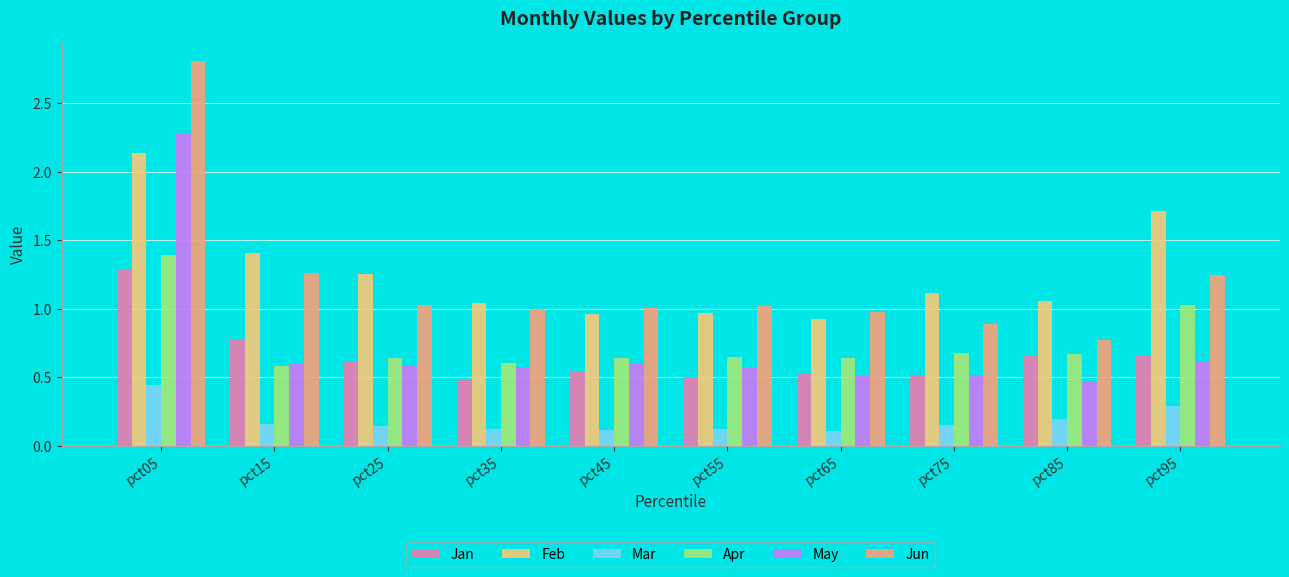

Between pct05 and pct35, which series saw the biggest shift?

Jun